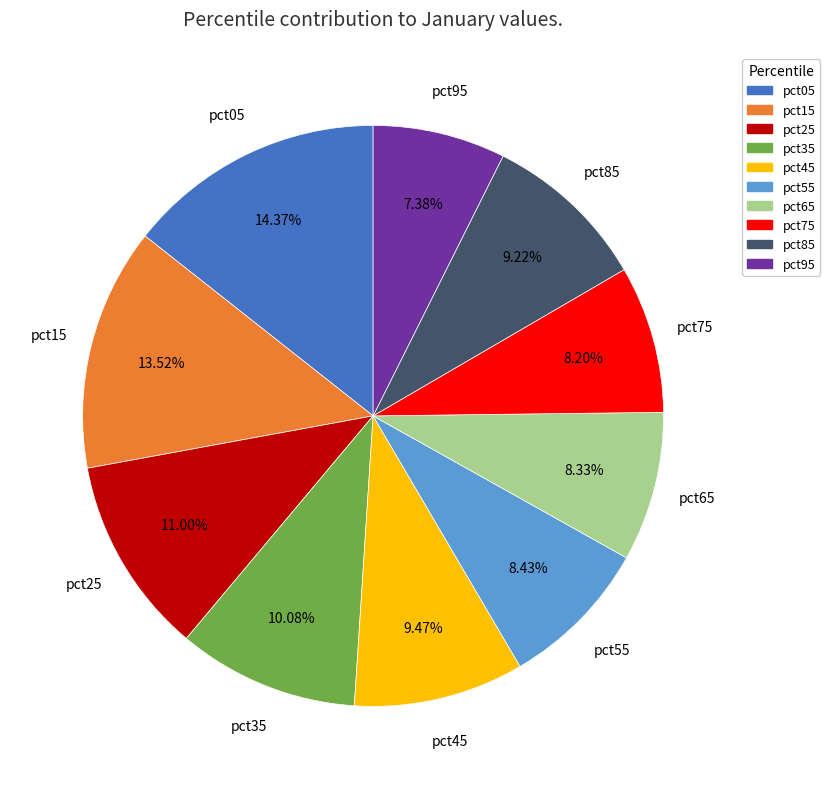

How many segments does this pie chart have?

10